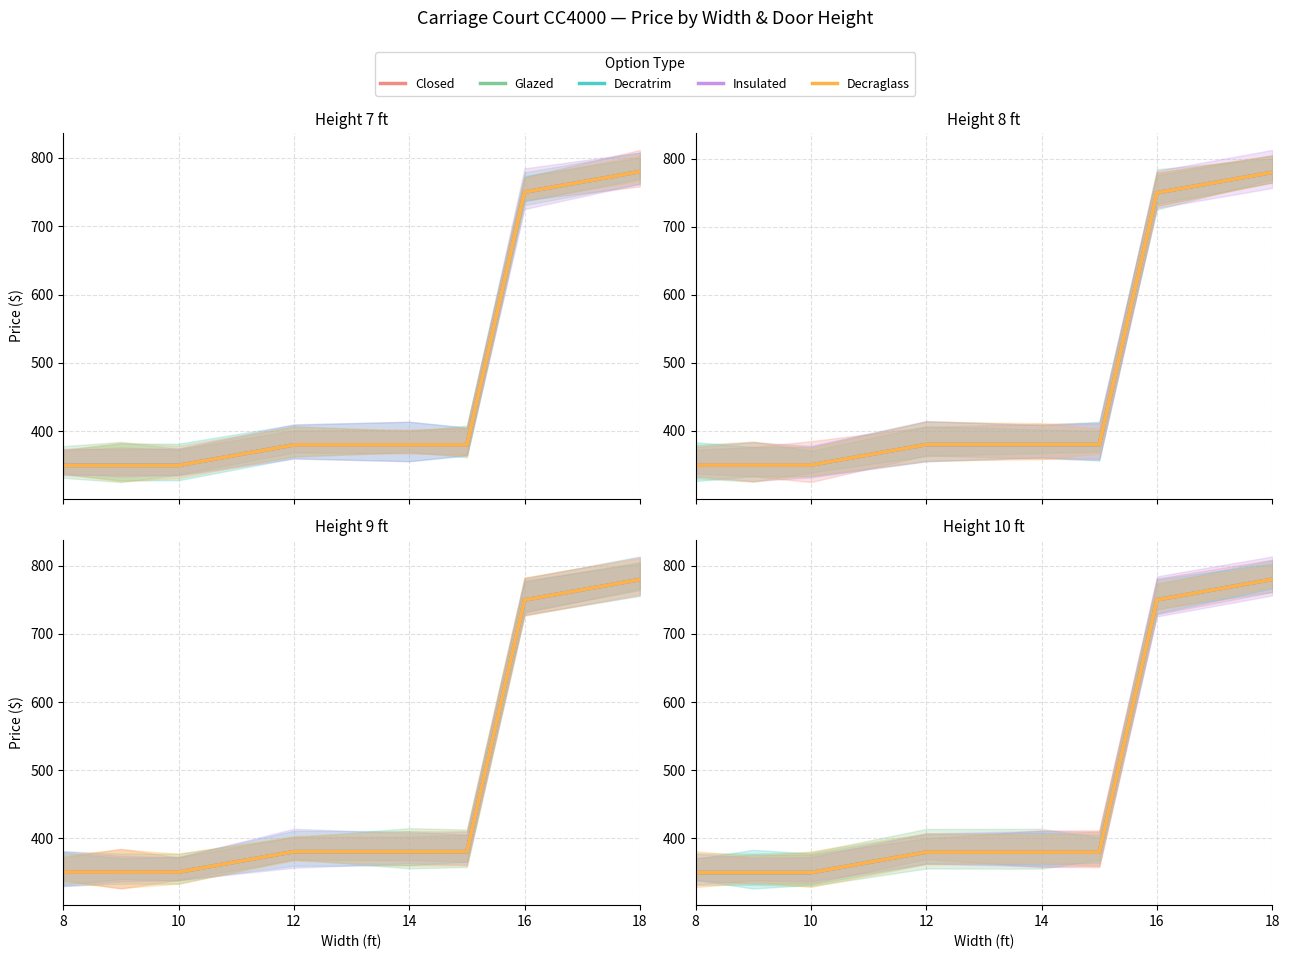

What is the sum of all Closed values?

3720